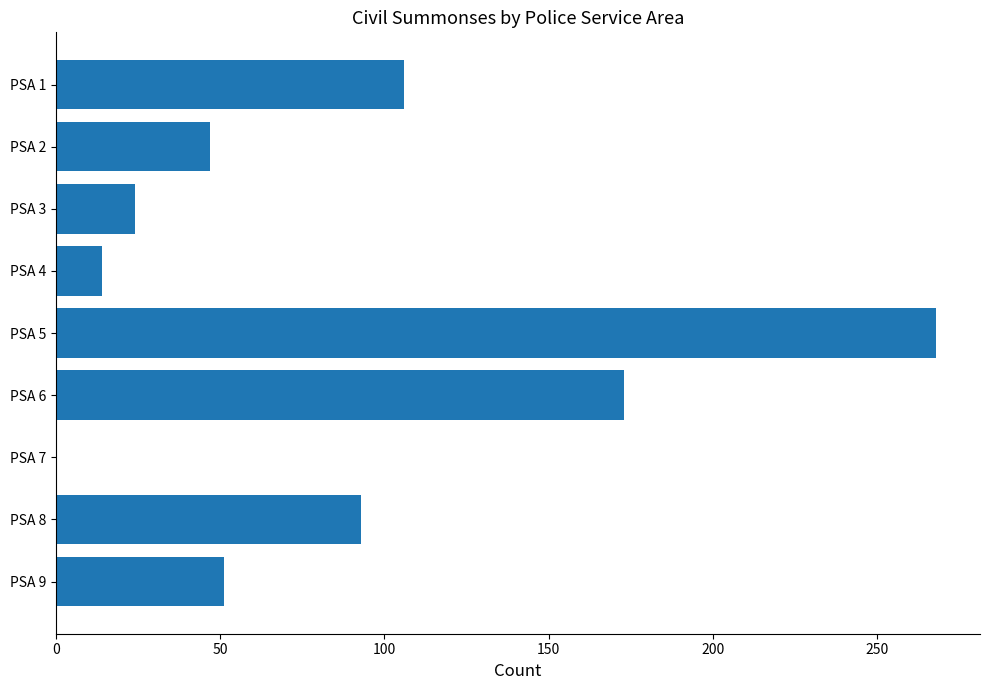

Which has a higher value, PSA 5 or PSA 1?

PSA 5